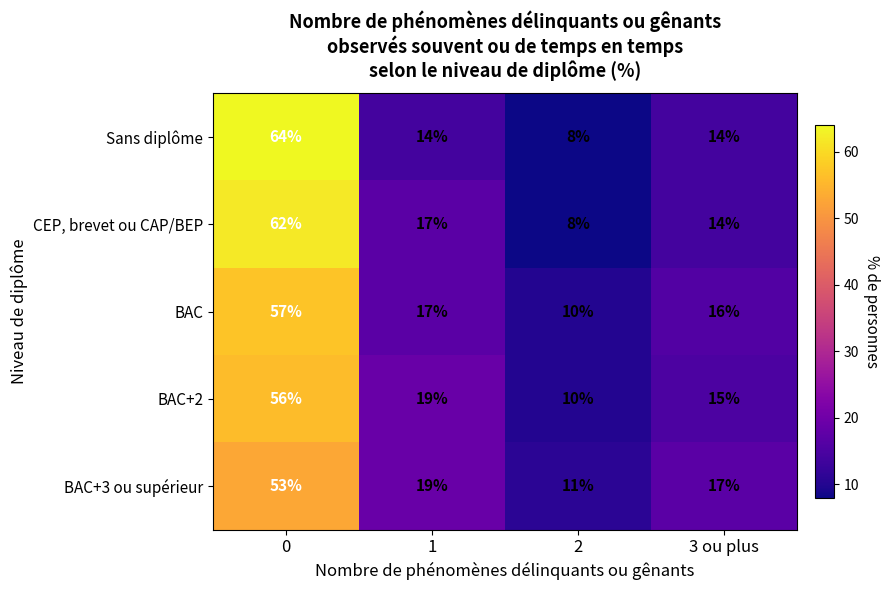

Reading left to right, what are all the values shown in this chart?

Sans diplôme: 0=64	1=14	2=8	3 ou plus=14
CEP, brevet ou CAP/BEP: 0=62	1=17	2=8	3 ou plus=14
BAC: 0=57	1=17	2=10	3 ou plus=16
BAC+2: 0=56	1=19	2=10	3 ou plus=15
BAC+3 ou supérieur: 0=53	1=19	2=11	3 ou plus=17